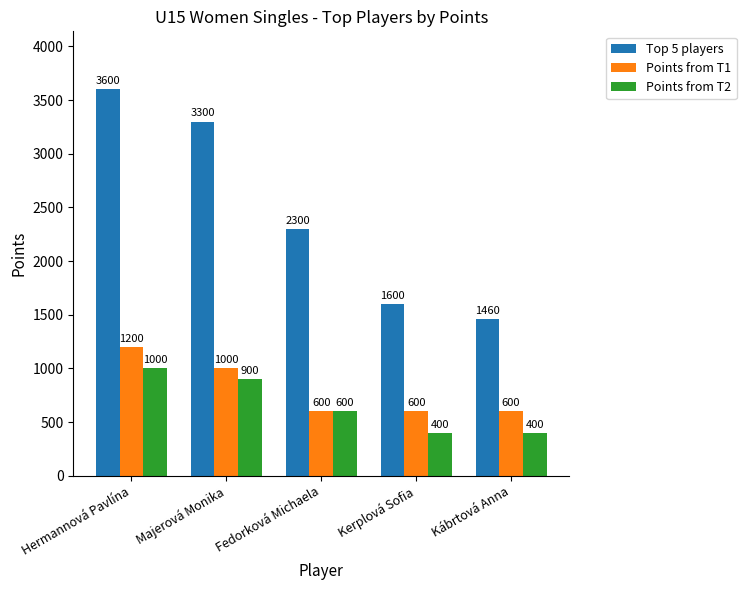

Which series has the widest spread of values?

Top 5 players